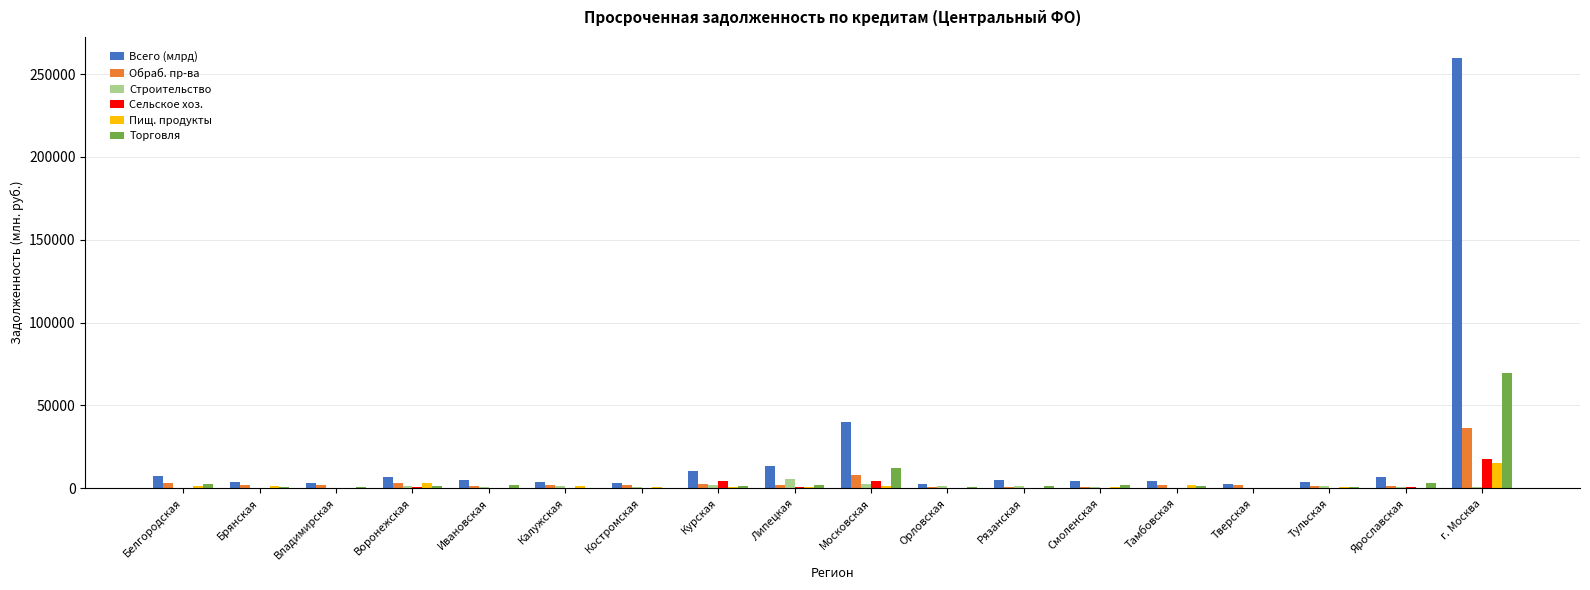

How many series are shown in this chart?

6